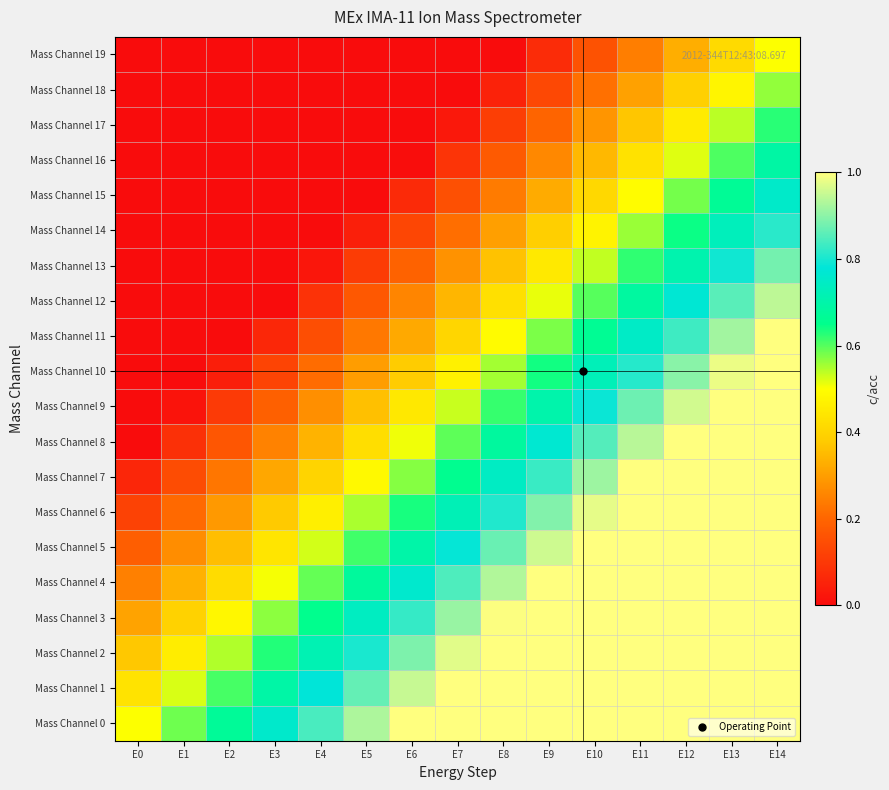

At which category is the sum across all series the highest?

E14